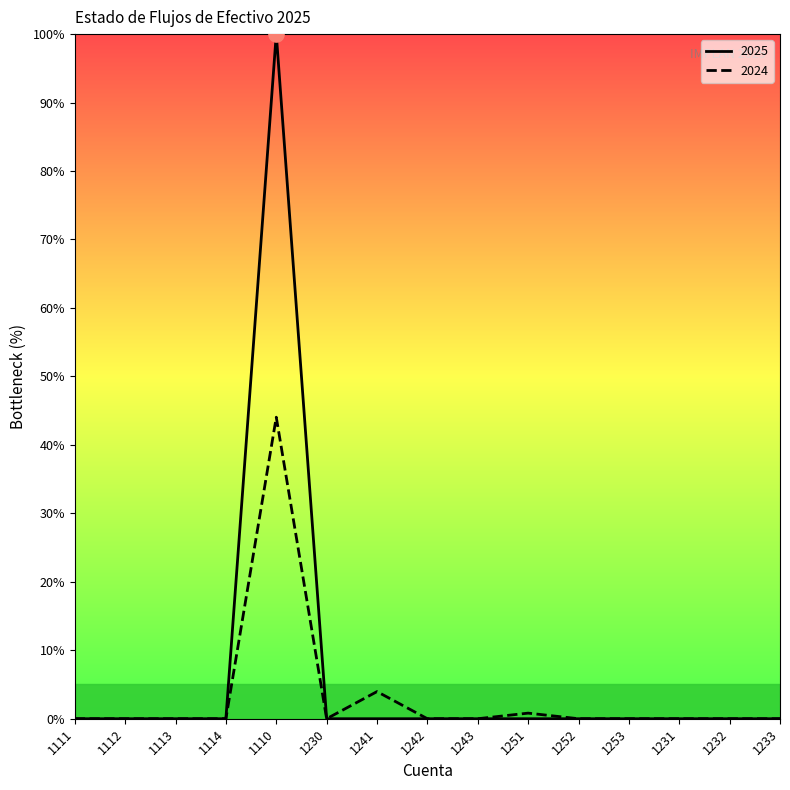

Which series reaches the maximum Y coordinate?

2025